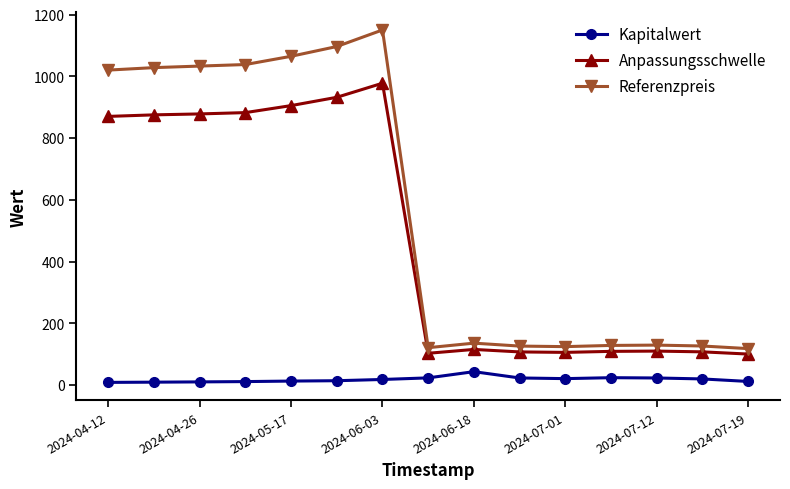

What is the maximum value for Anpassungsschwelle?

977.5